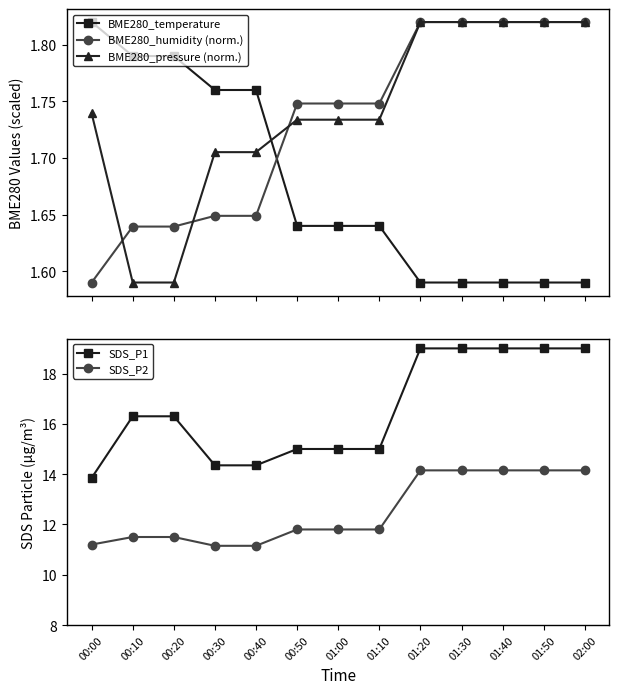

What is the sum of the BME280_temperature values at 00:30 and 00:50?

3.4